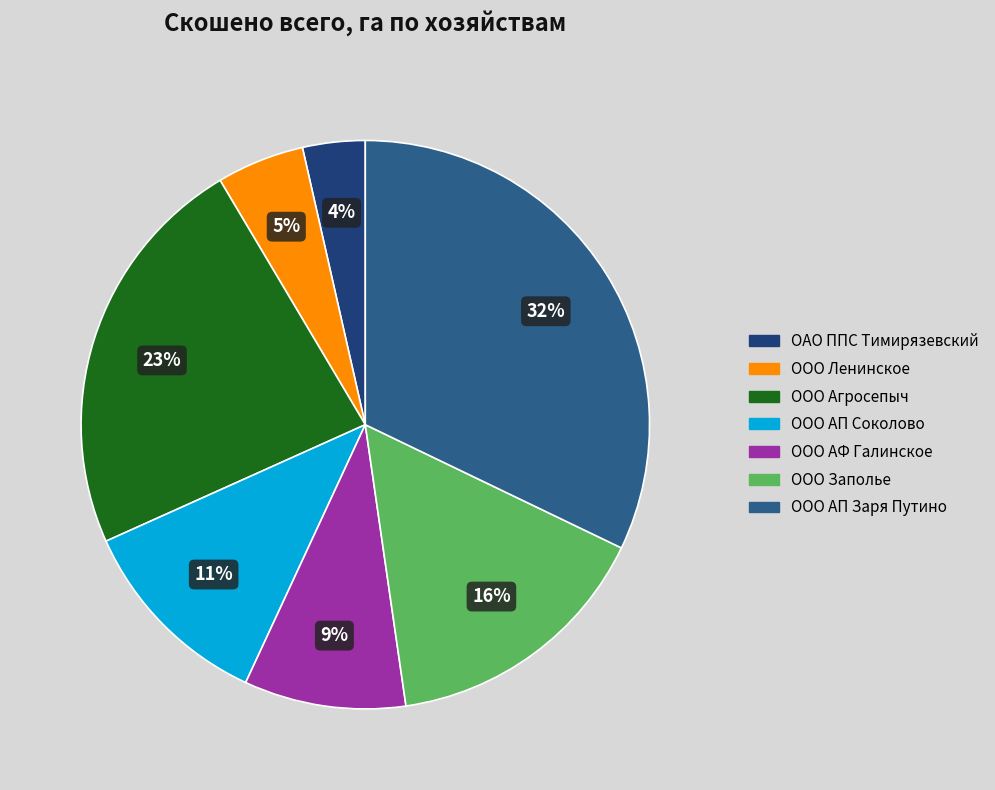

How many slices are in this pie chart?

7